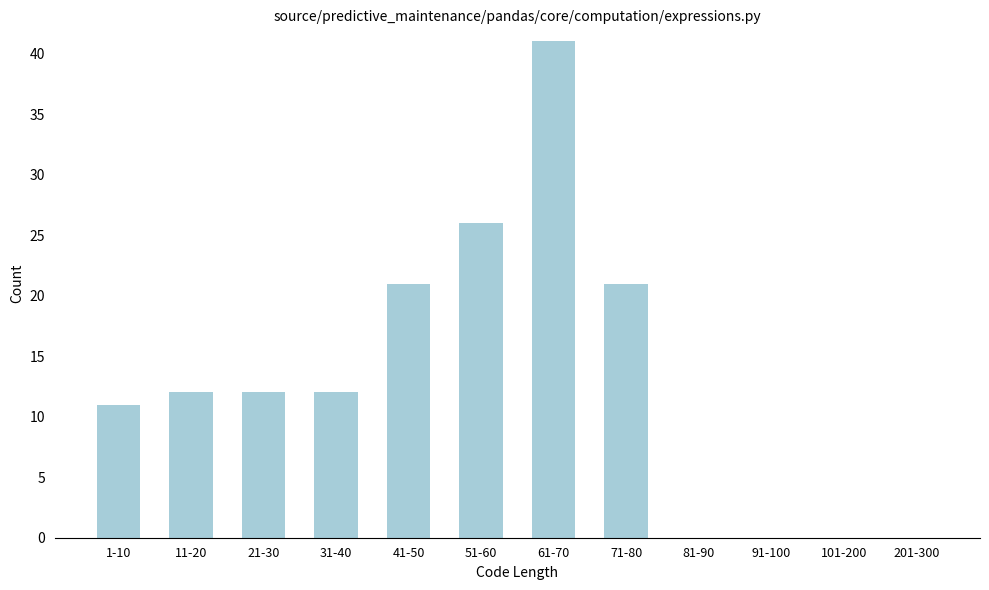

Reading left to right, extract all data points from this chart.

1-10=11	11-20=12	21-30=12	31-40=12	41-50=21	51-60=26	61-70=41	71-80=21	81-90=0	91-100=0	101-200=0	201-300=0